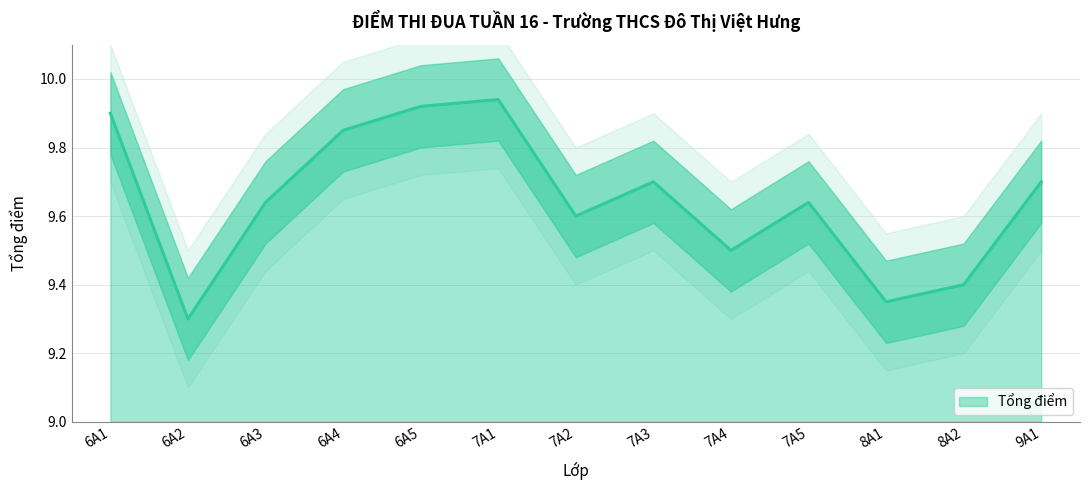

True or false: the data shows 9.9 at 6A5.

True